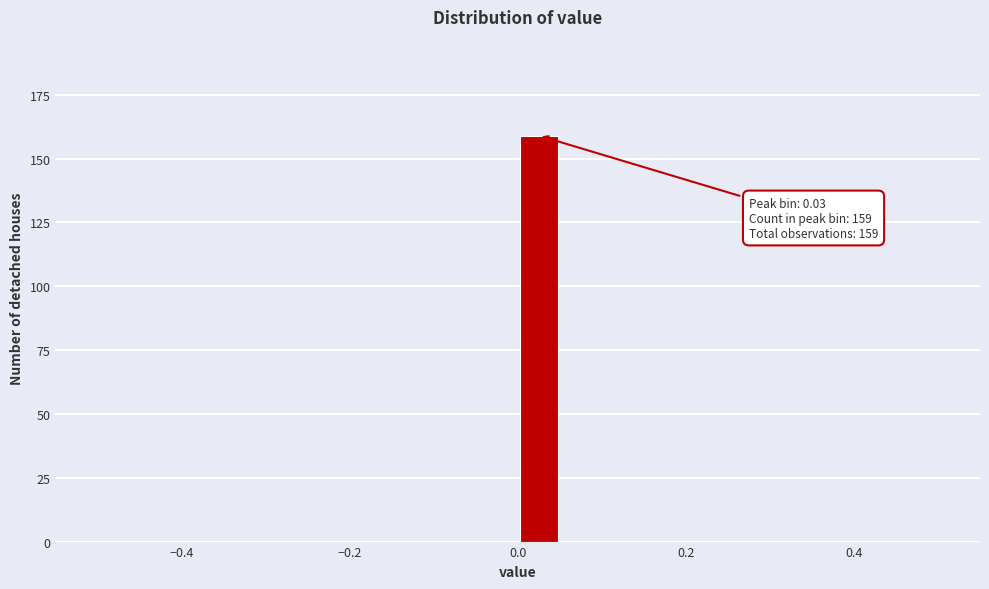

Around what value on the x-axis is the tallest bar? Give the approximate position of its centre, as read against the axis.

0.02